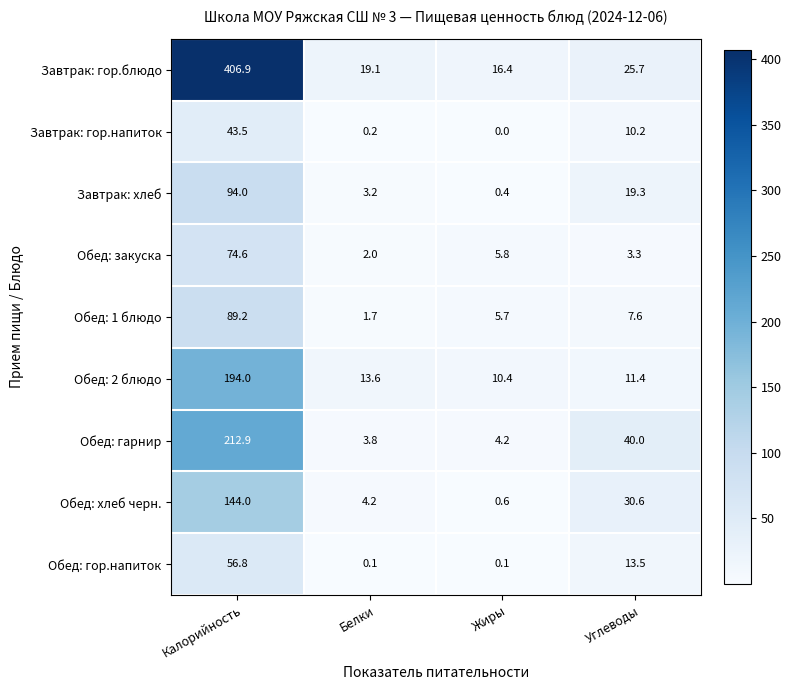

How many data points in Обед: закуска are less than 5?

2